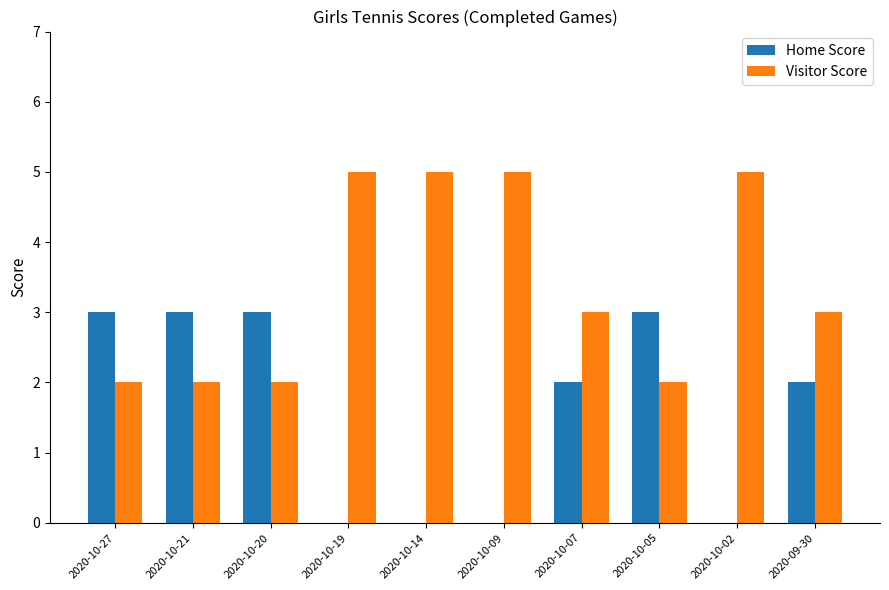

What is the sum of the Visitor Score values at 2020-10-20 and 2020-10-07?

5